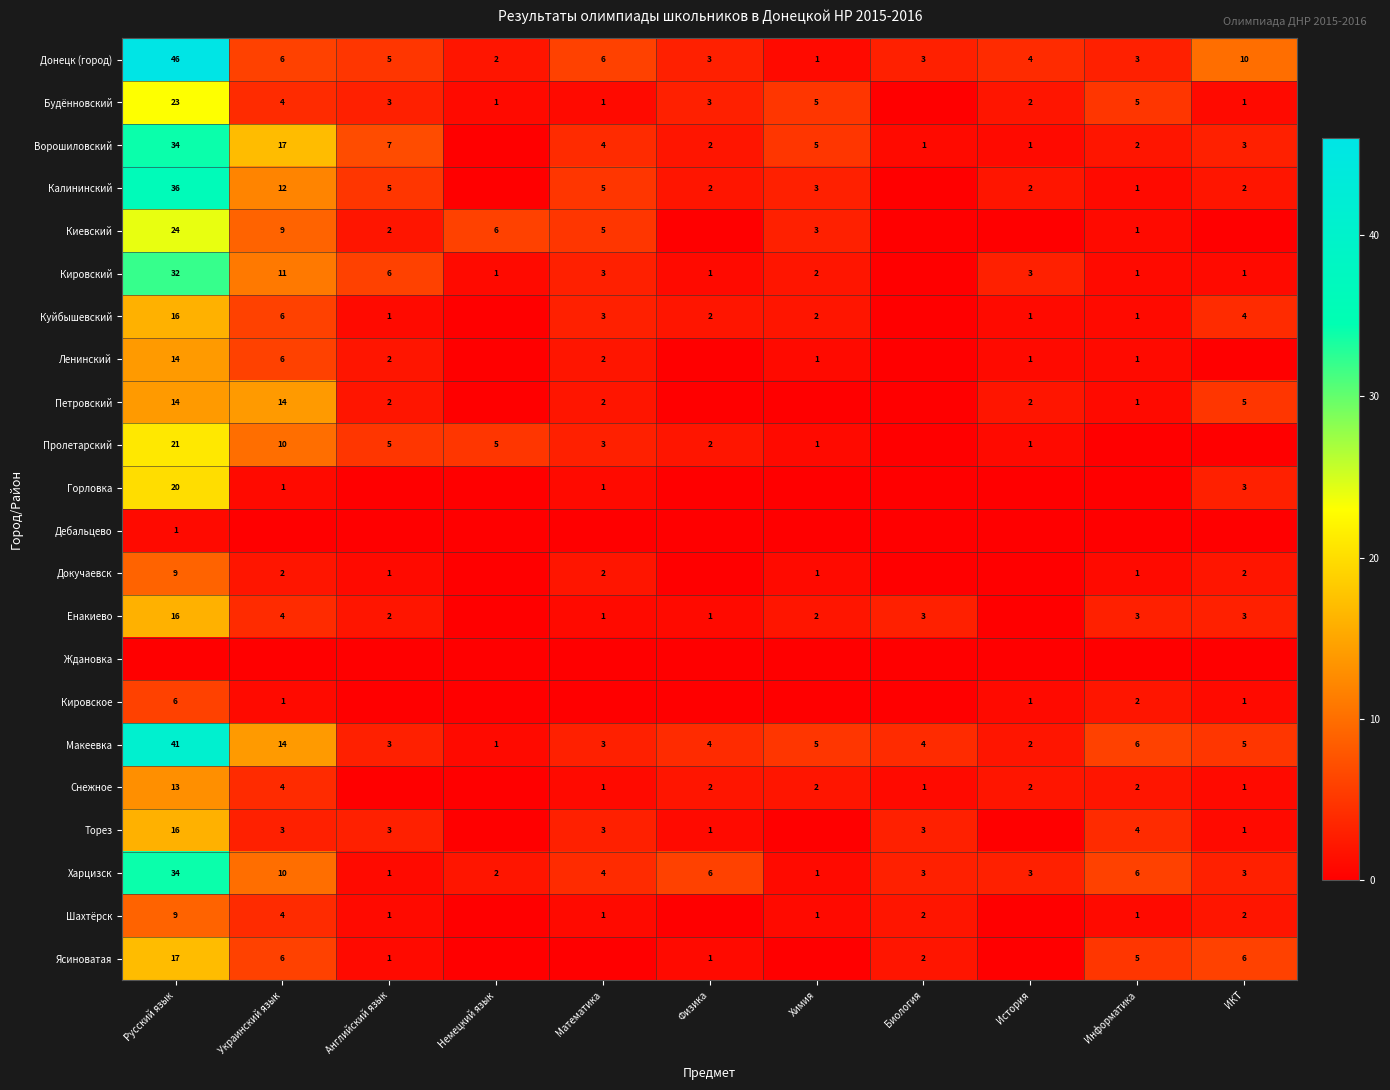

Between ИКТ and История, which is larger?

ИКТ